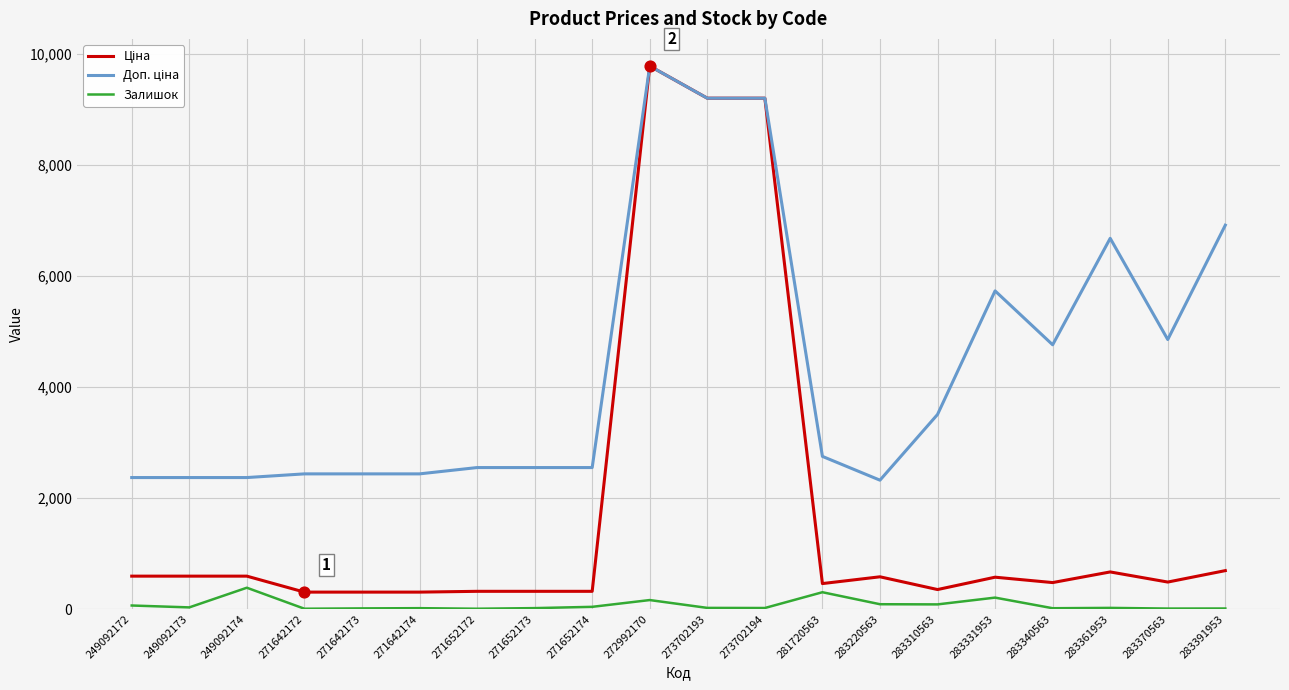

At how many categories does at least one series exceed 2624?

10